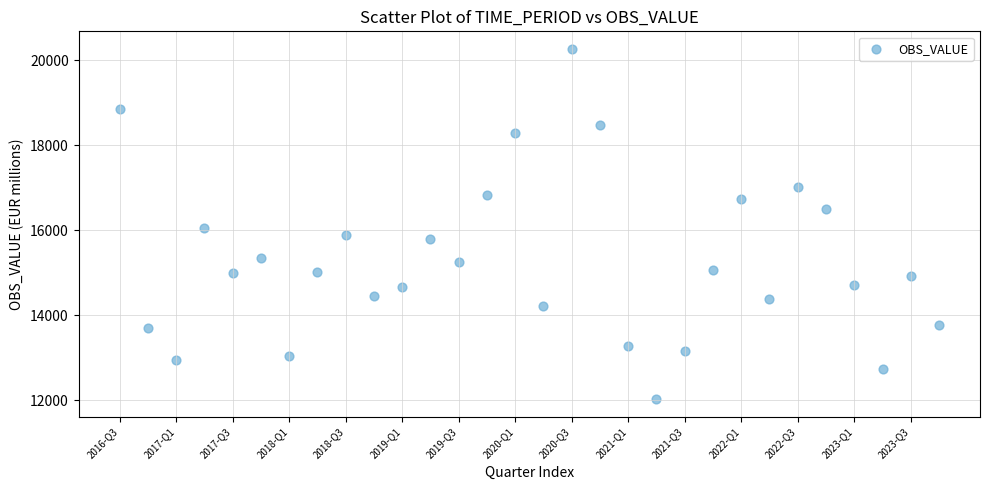

What Y value in the scatter plot is closest to 16141?

16041.5